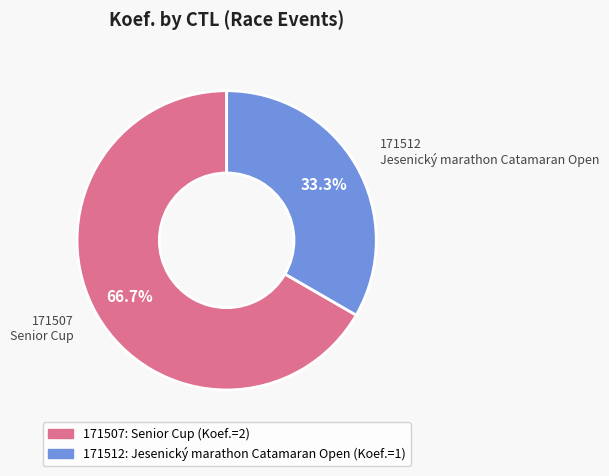

To the nearest percent, what portion does 171512 represent?

33%